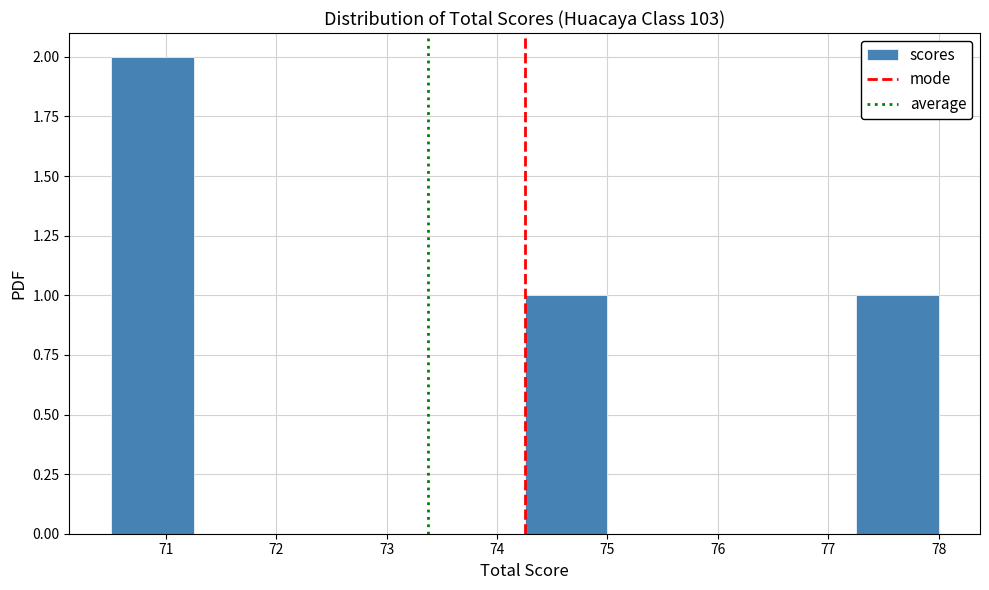

Reading left to right, list every bar in this chart as the range it spans on the x-axis followed by its height. Neither the bar edges nor the heights are printed on the chart, so give them approximately, as read against the axes.

70.50 to 71.25: 2
71.25 to 72.00: 0
72.00 to 72.75: 0
72.75 to 73.50: 0
73.50 to 74.25: 0
74.25 to 75.00: 1
75.00 to 75.75: 0
75.75 to 76.50: 0
76.50 to 77.25: 0
77.25 to 78.00: 1